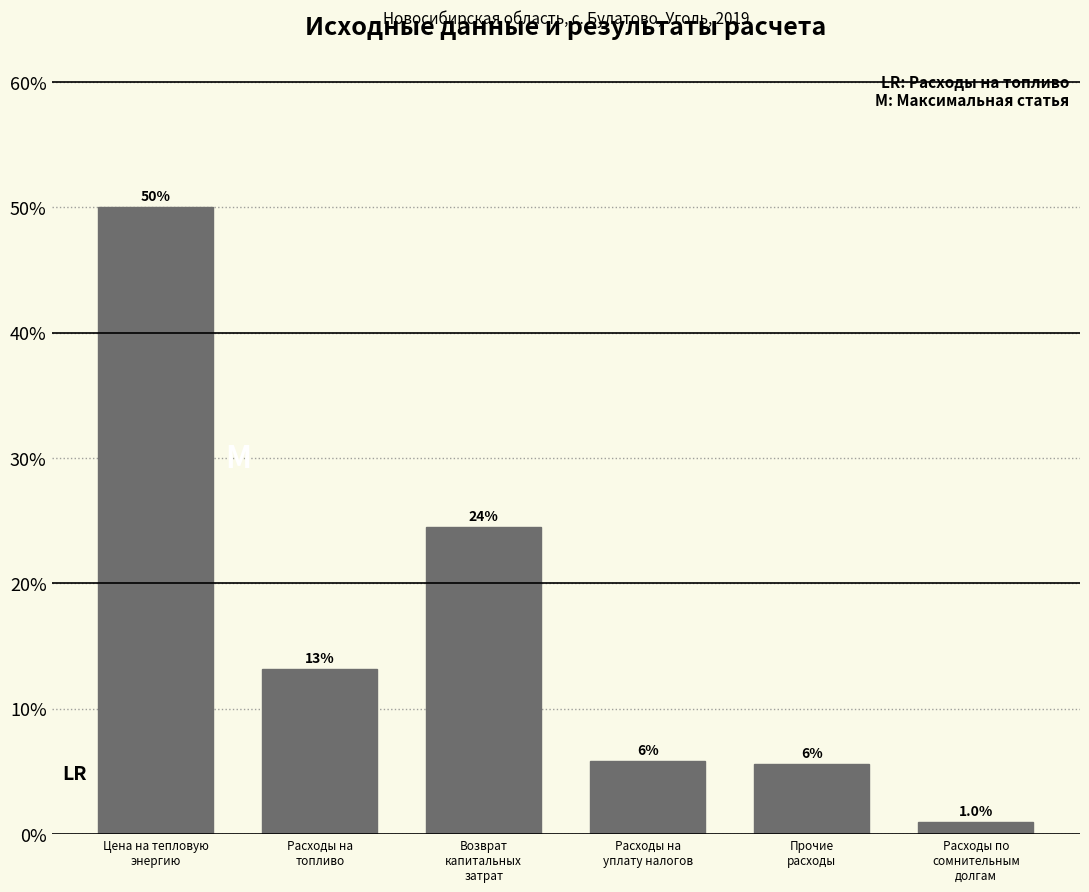

Are the bars horizontal?

No